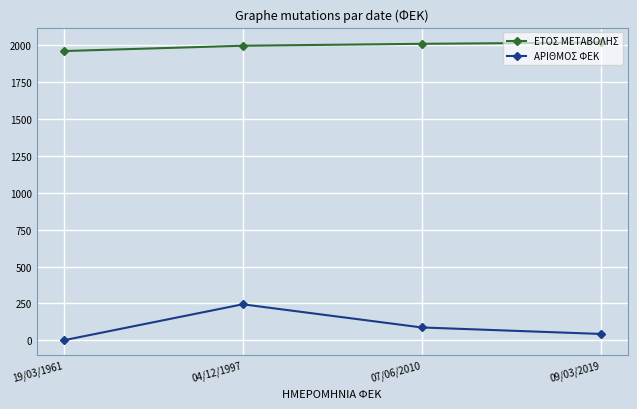

Reading right to left, what are all the values shown in this chart?

ΕΤΟΣ ΜΕΤΑΒΟΛΗΣ: 2019	2010	1997	1961
ΑΡΙΘΜΟΣ ΦΕΚ: 43	87	244	0